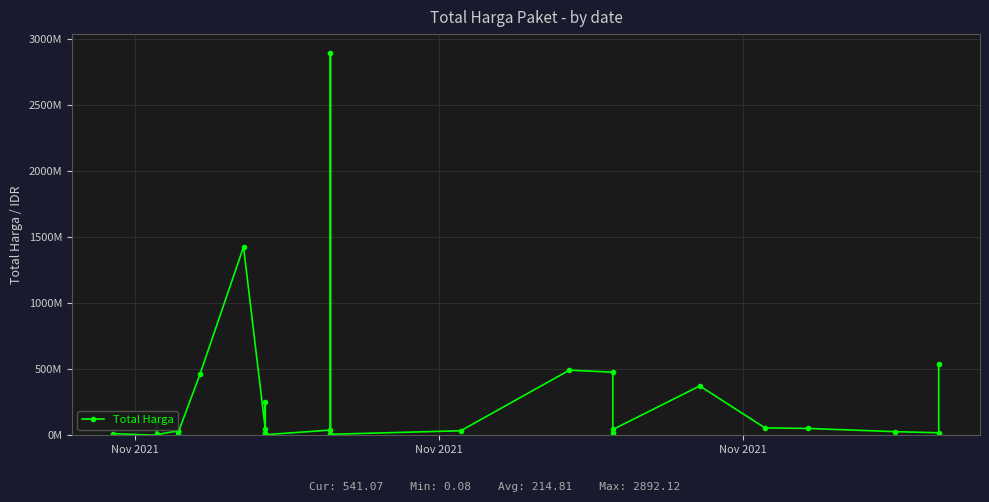

How many interior local valleys (lower than both neighbors) does the data have?

10